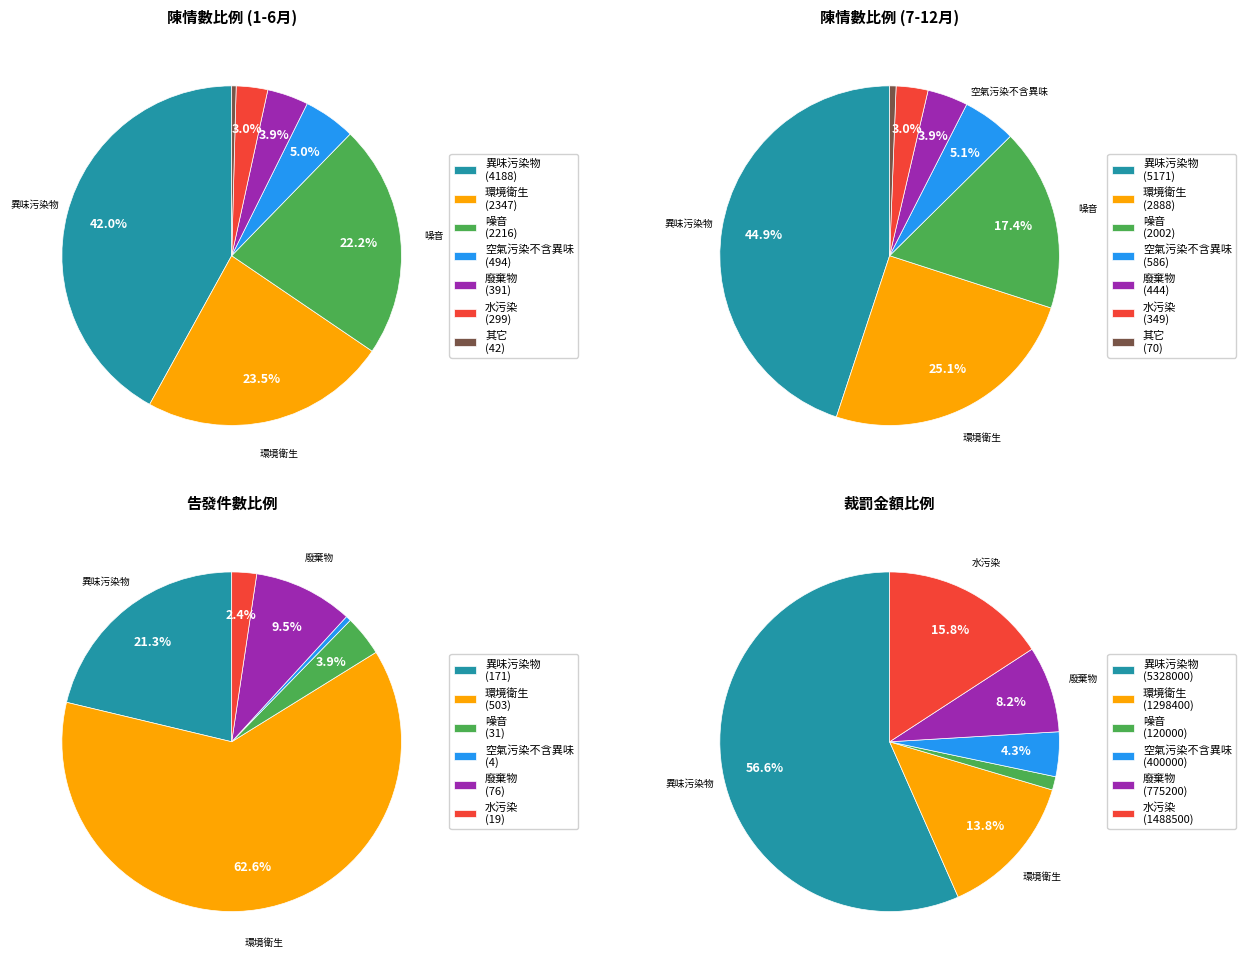

Is it true that 其它 is 14% of the pie?

False